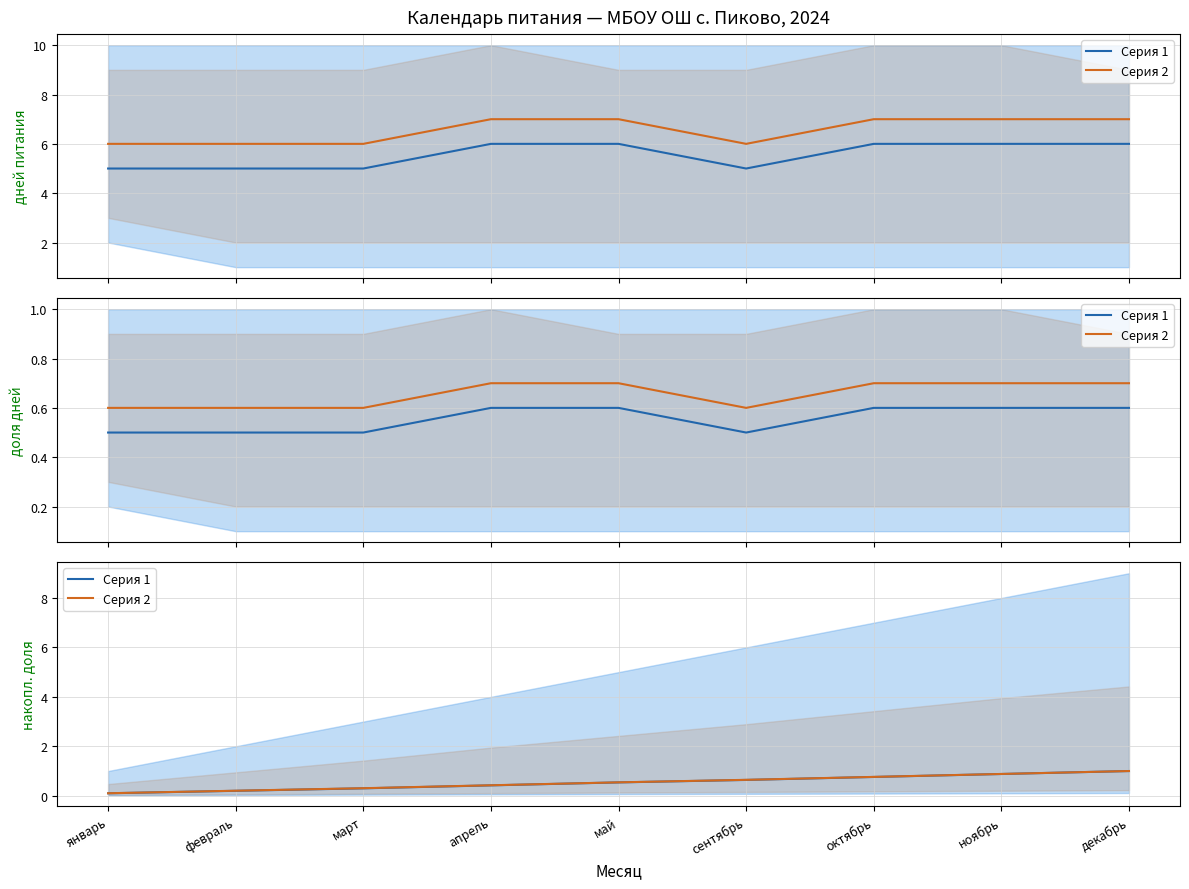

At which category is the sum across all series the highest?

декабрь